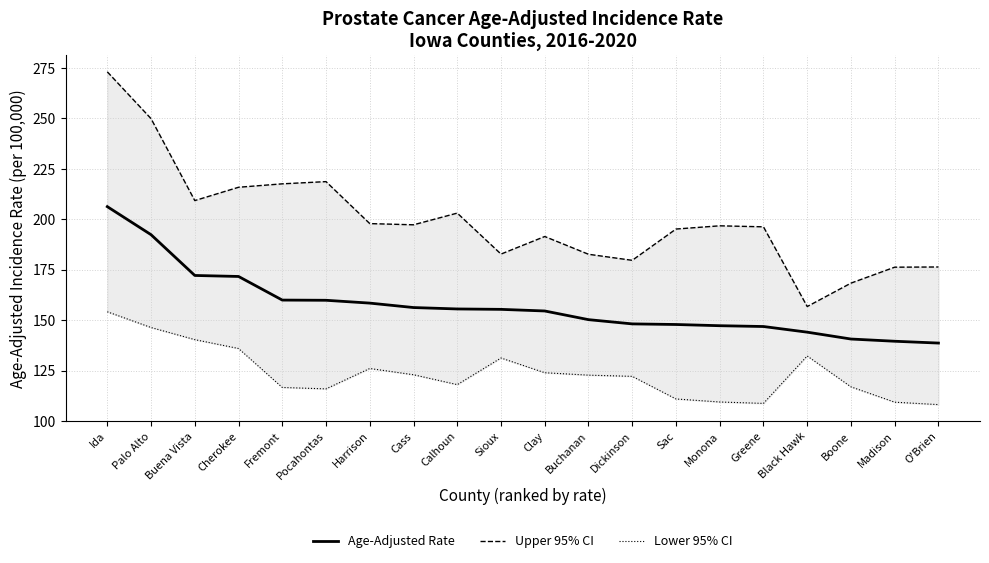

True or false: Age-Adjusted Rate has more than 2 points higher than both neighbors.

False